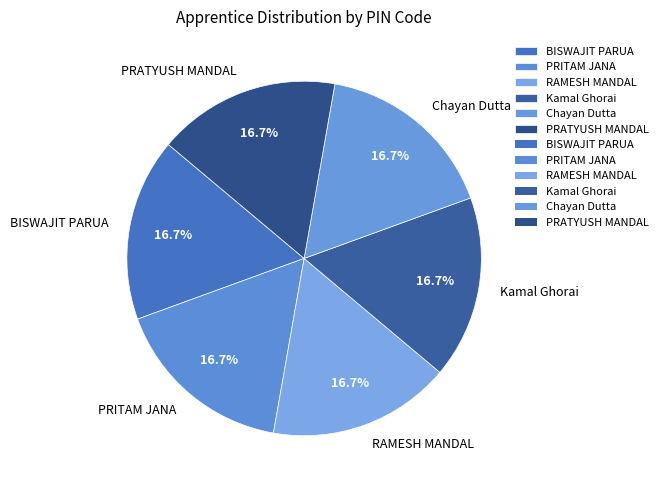

True or false: Chayan Dutta accounts for 17% of the total.

True